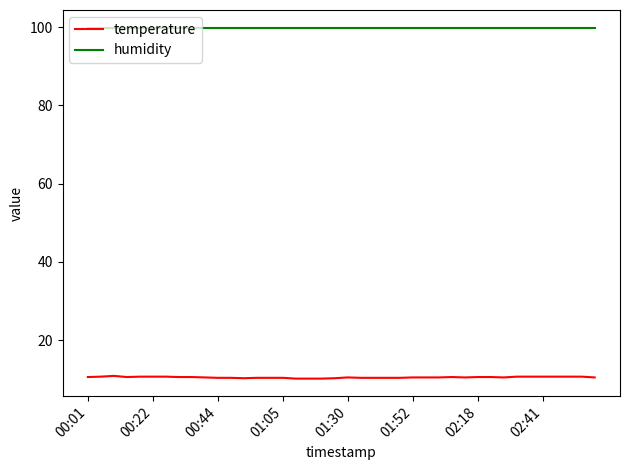

Rank the series by their maximum value, from highest to lowest.

humidity, temperature